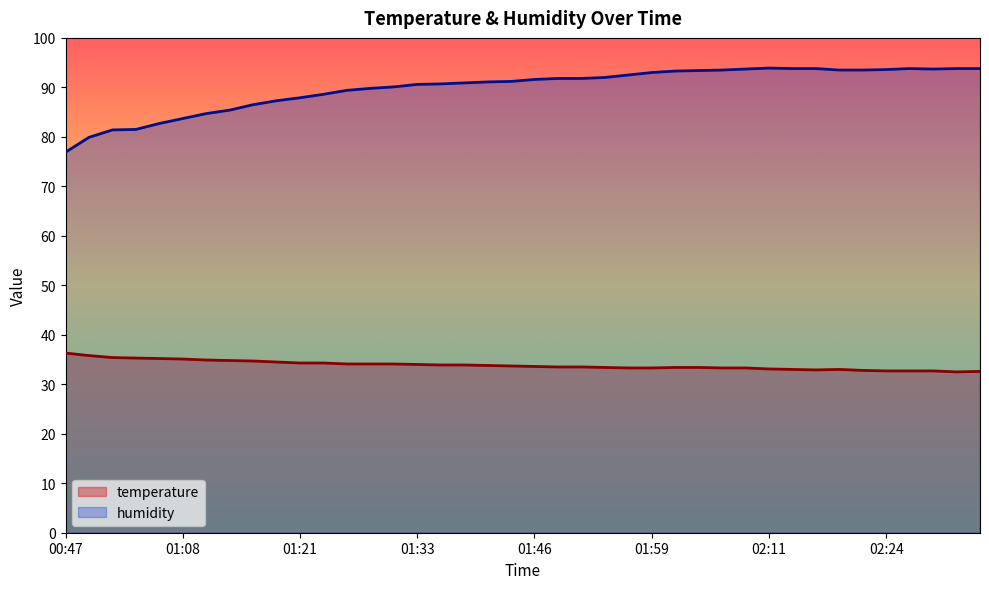

How many data points in temperature are less than 33?

7